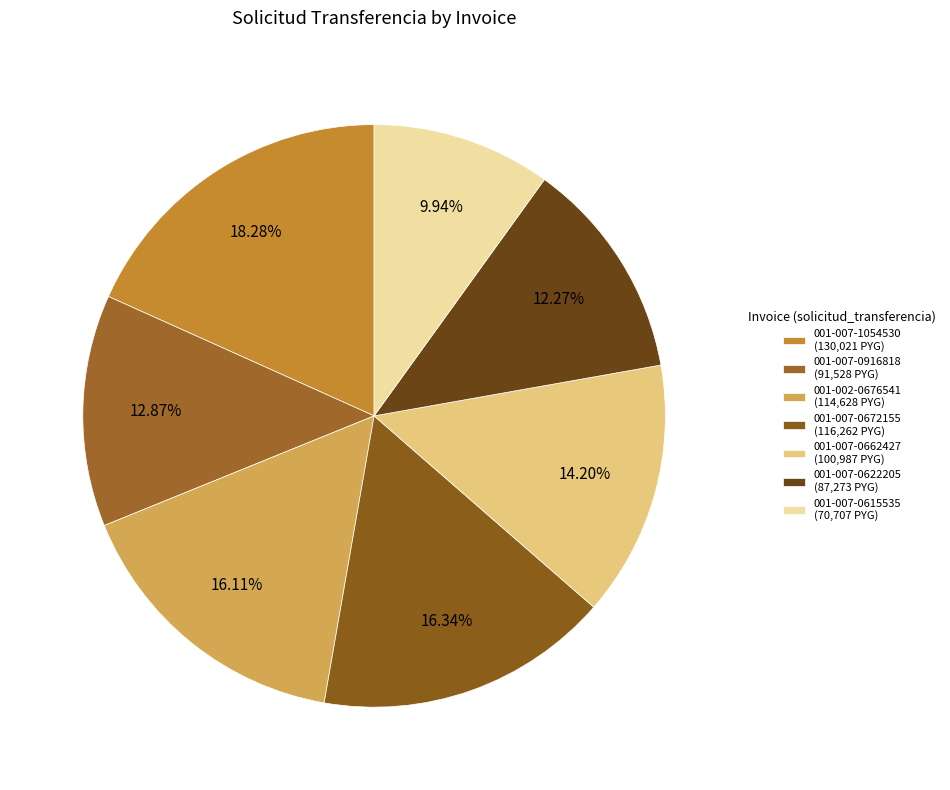

What is the total percentage of 001-007-0916818 and 001-007-0662427?

27.1%